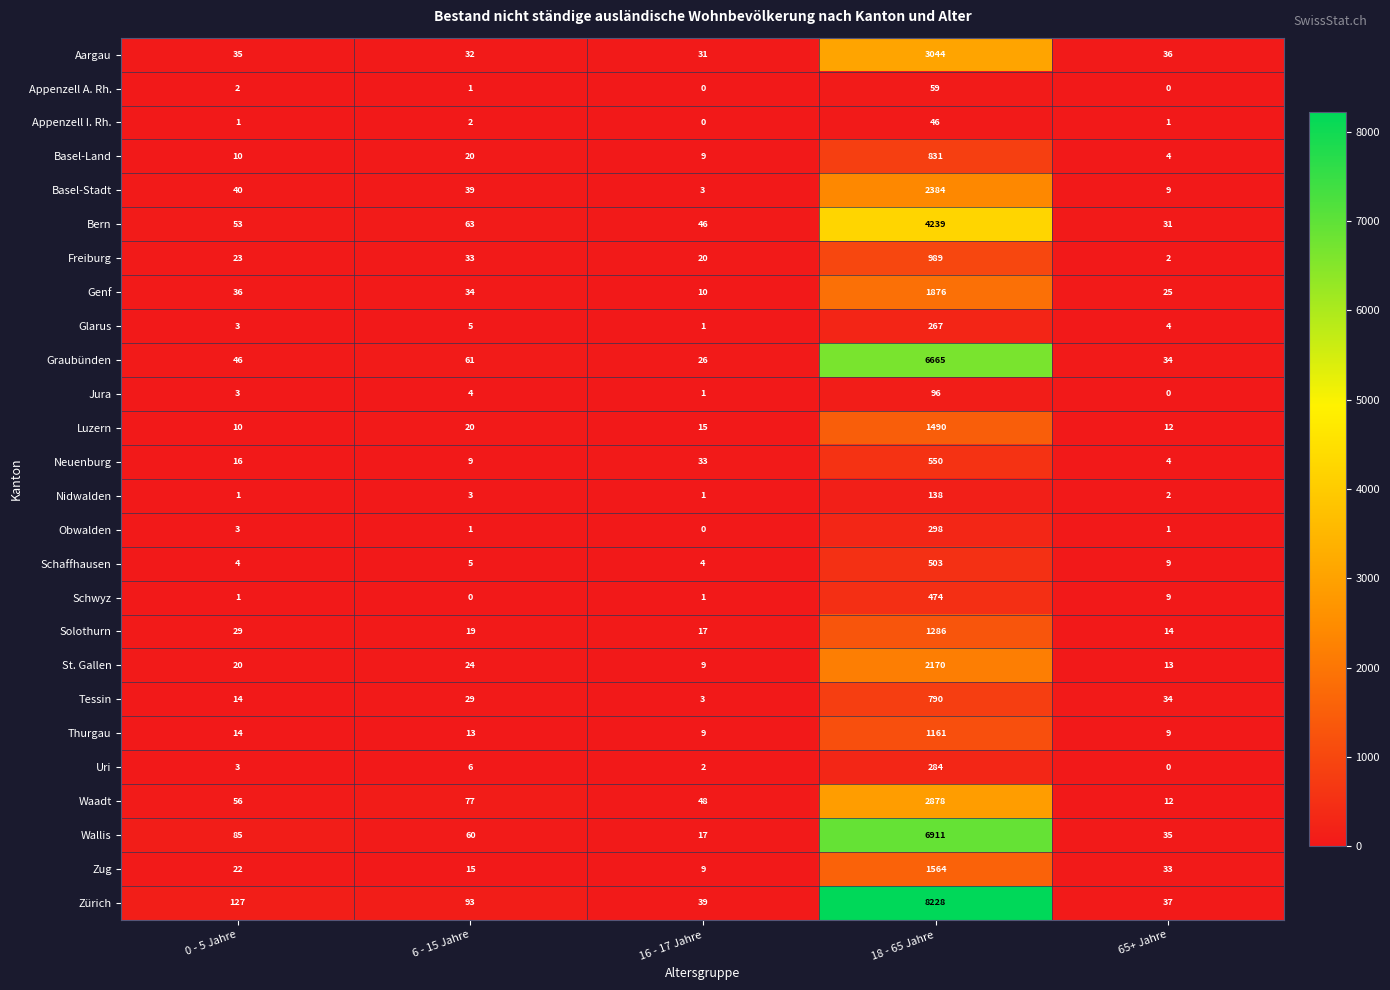

What is the difference between the maximum and minimum values in the St. Gallen series?

2161